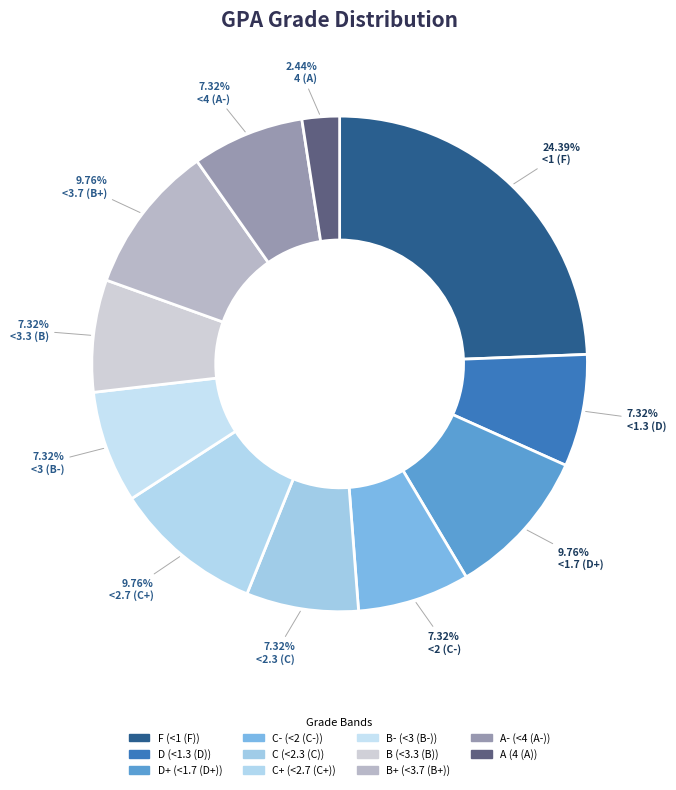

How many slices are in this pie chart?

11